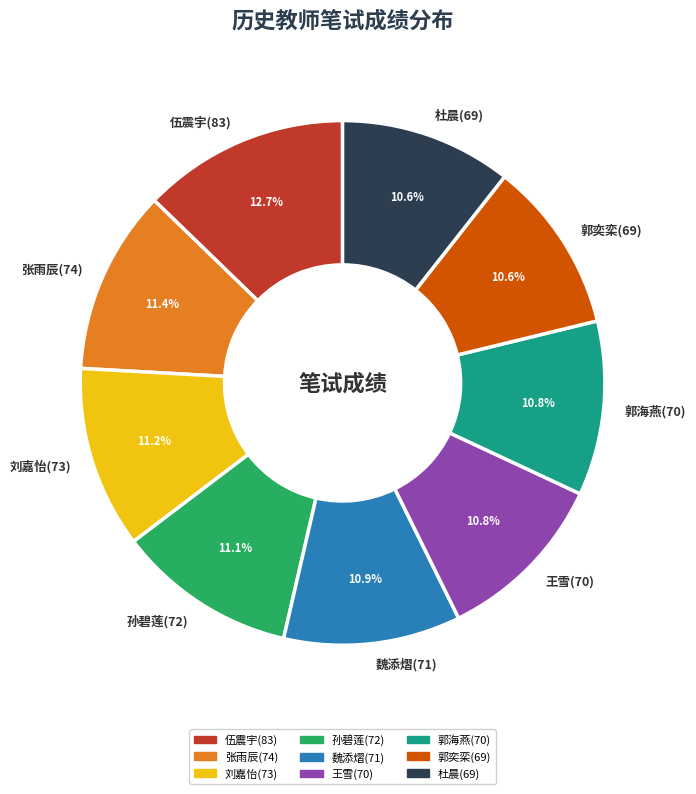

What portion of the pie excludes 伍震宇(83)?

87.3%